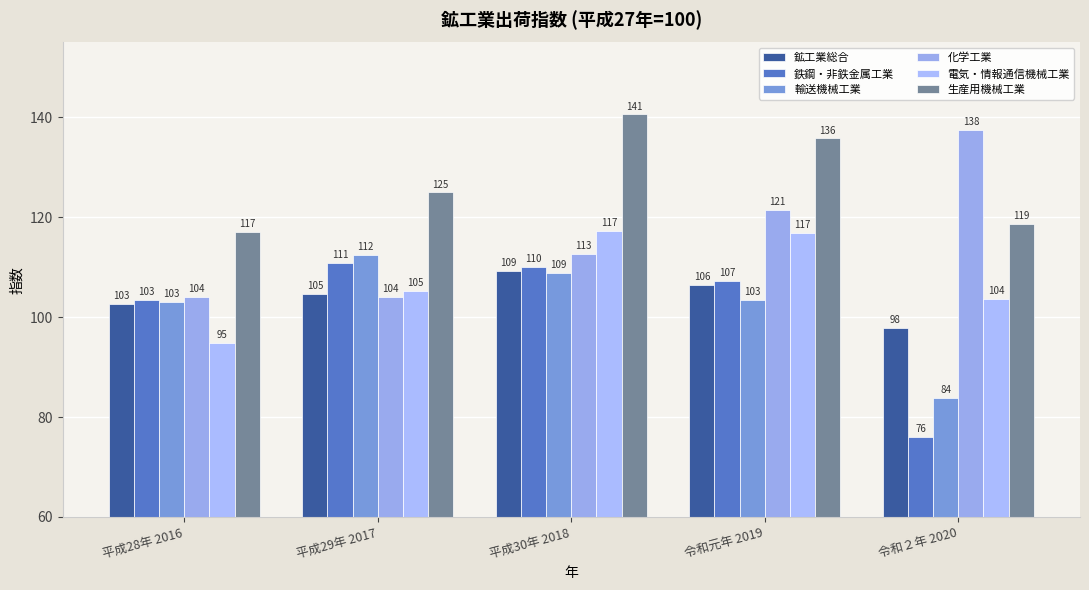

Where is 鉄鋼・非鉄金属工業 nearest to the value 93?

平成28年 2016